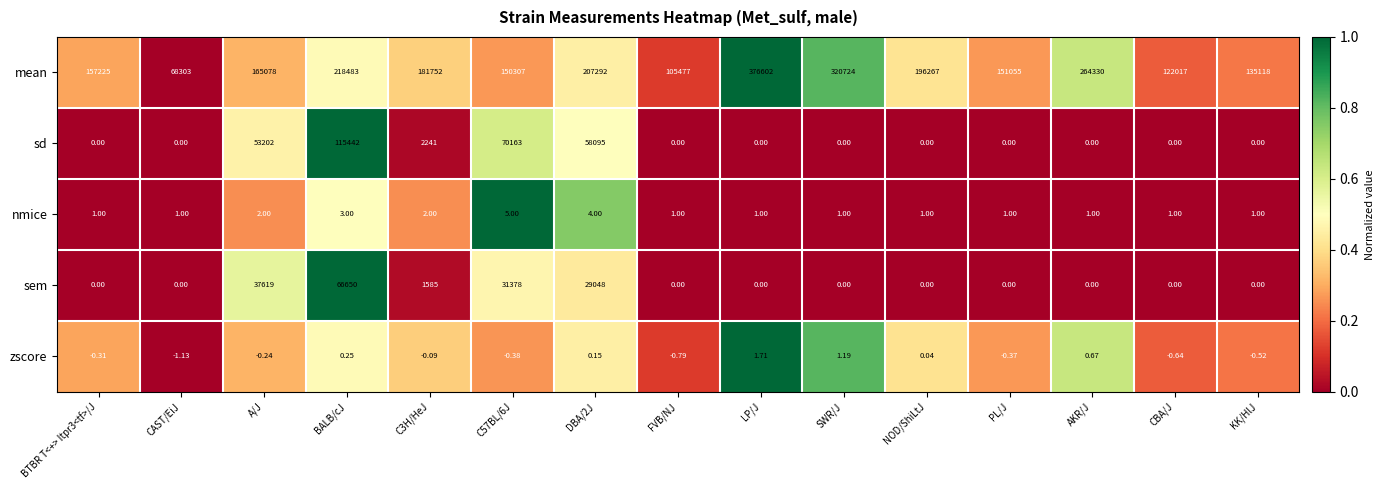

At which label does zscore reach its peak?

LP/J